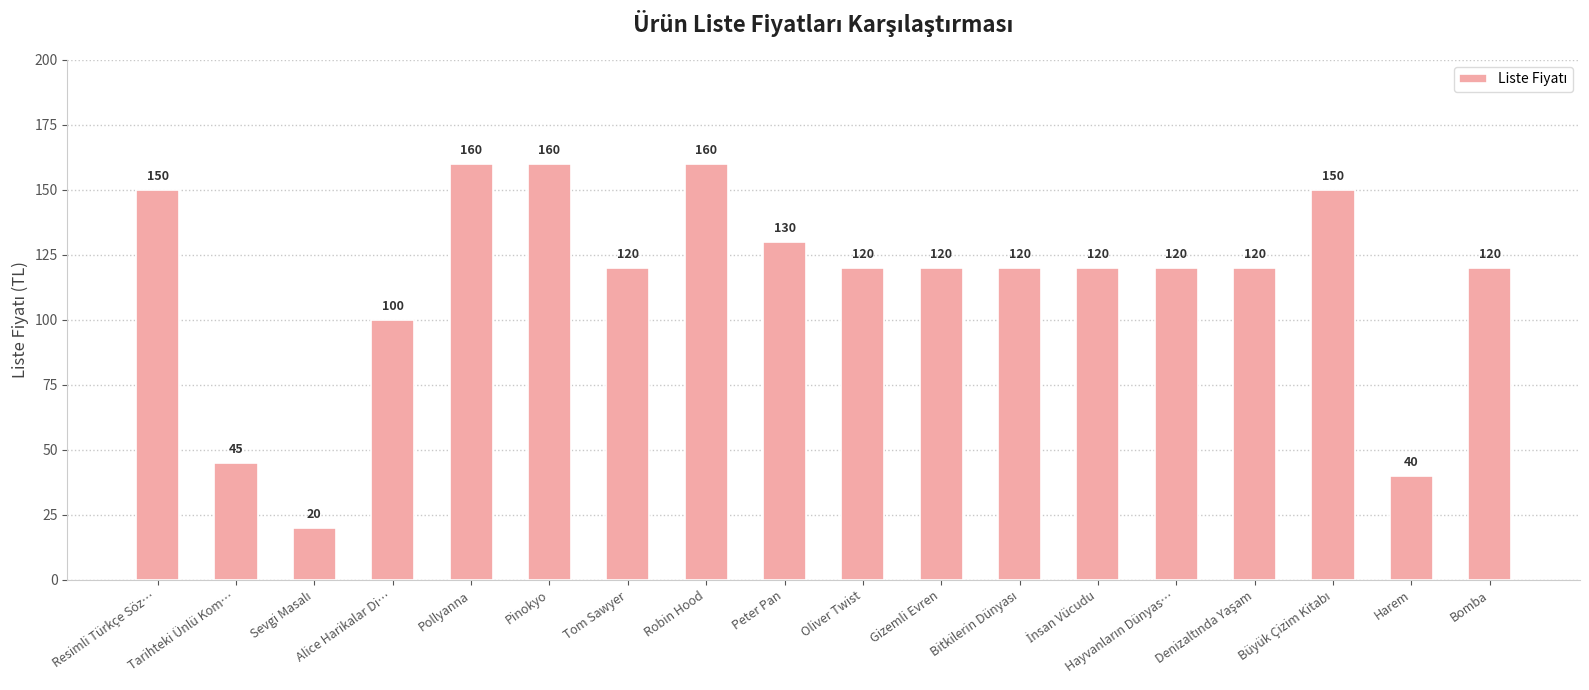

What is the label of the 14th bar from the right?

Pollyanna